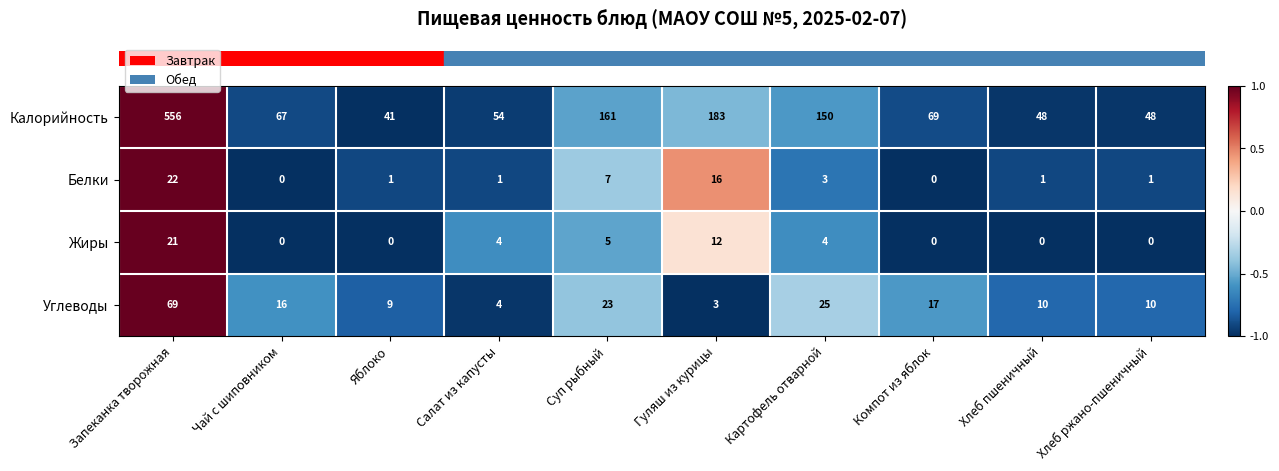

At which label does Калорийность first exceed 69?

Запеканка творожная